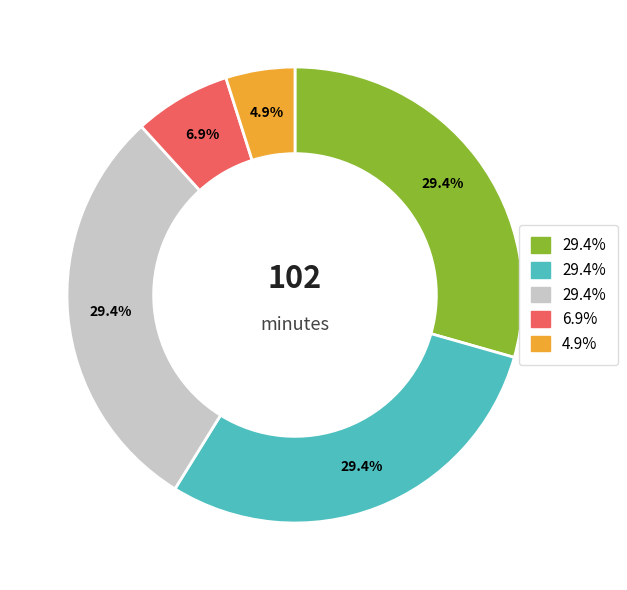

Is there any slice that represents more than half of the pie?

No